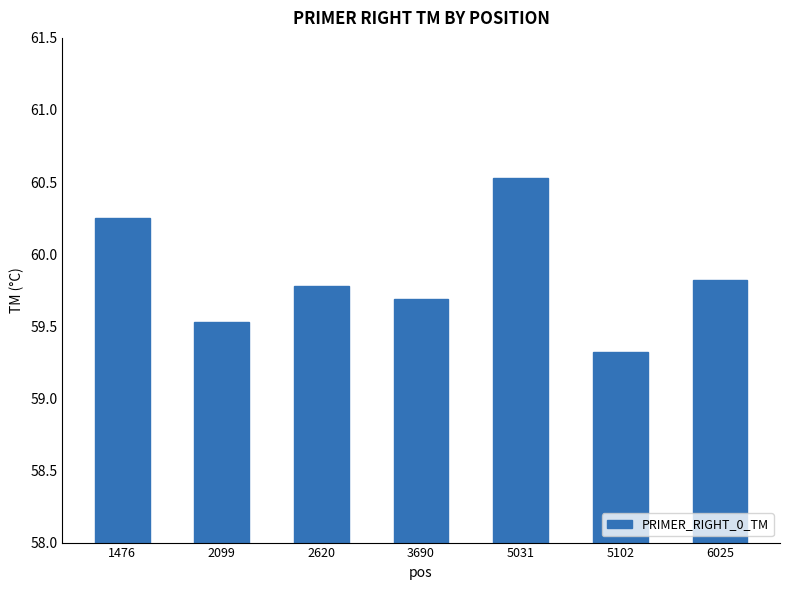

What is the value of the 3rd bar from the left?

59.8